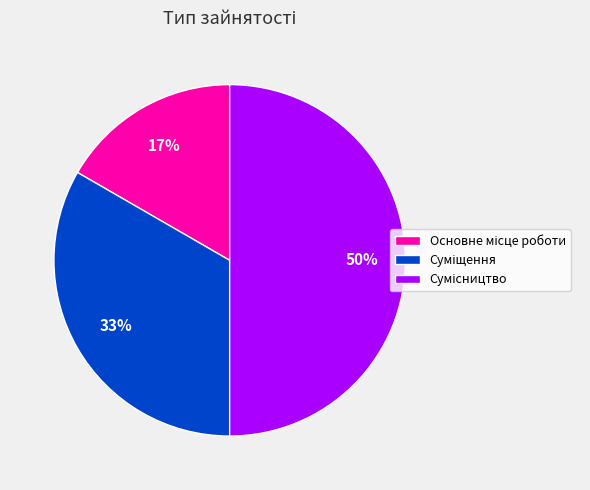

To the nearest percent, what is the difference between the largest and smallest slice percentages?

33%